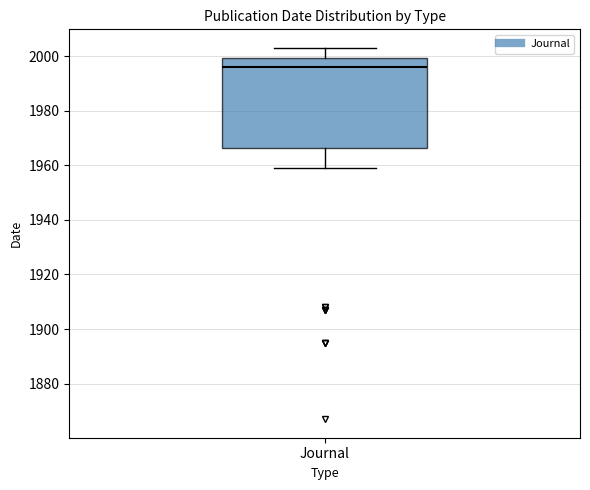

Read this box plot against the y-axis: the position of the median line, the range covered by the box, and the ends of both whiskers. The values are not printed on the chart, so give them approximately, as read against the axis.

median 1996, box 1966 to 2000, whiskers 1960 to 2004